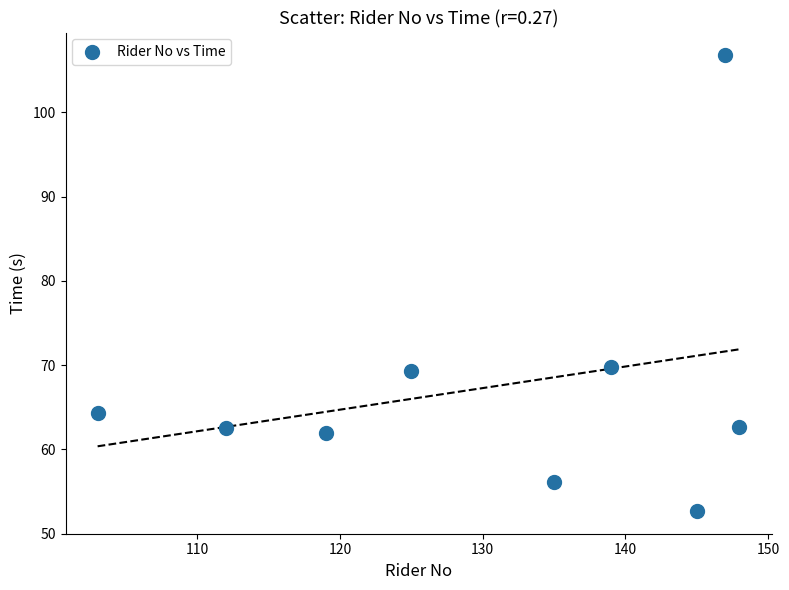

What is the average Y value?

67.4